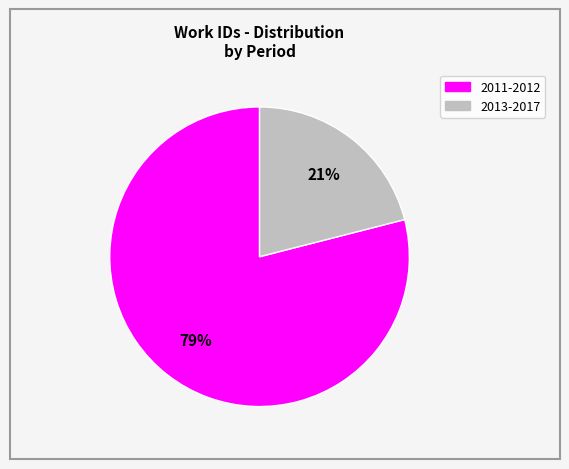

How many slices are in this pie chart?

2